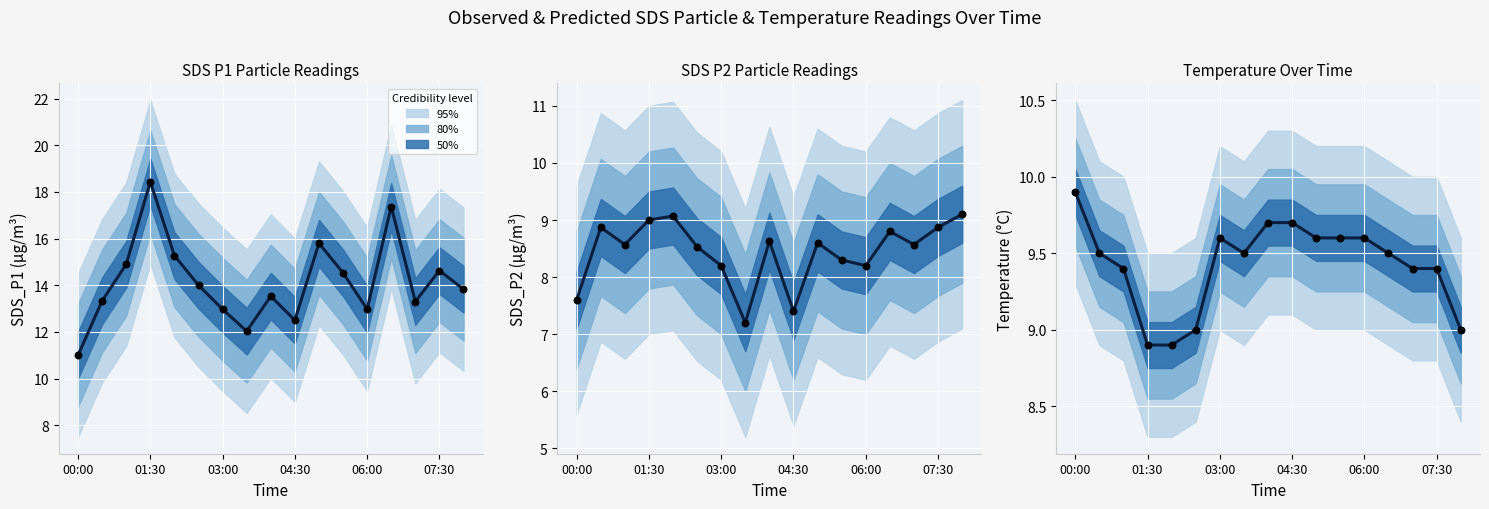

At how many categories does at least one series exceed 9?

13